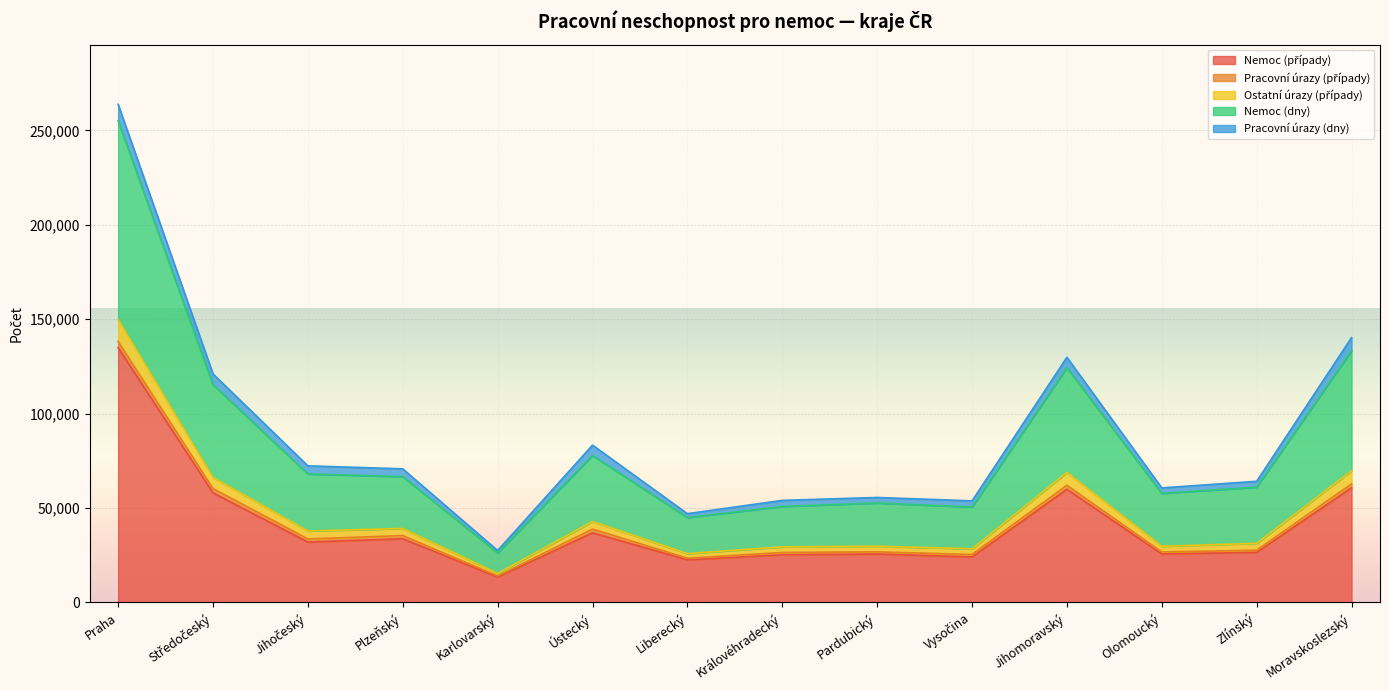

Does the chart display data point markers on the line(s)?

No